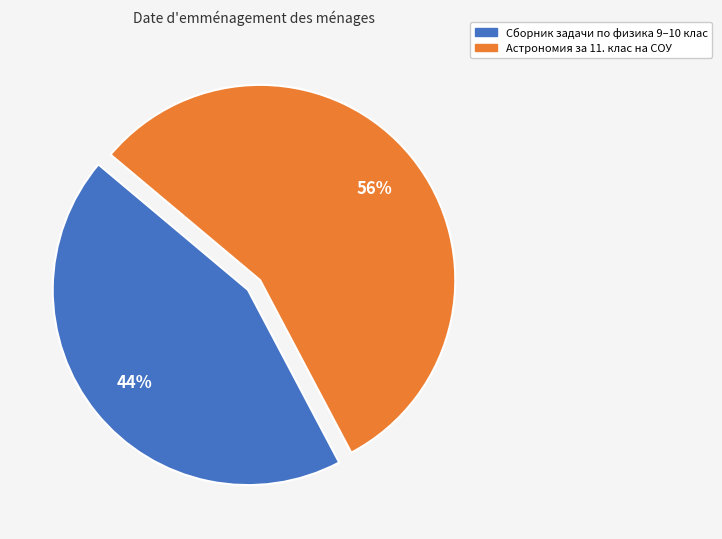

How many slices are in this pie chart?

2